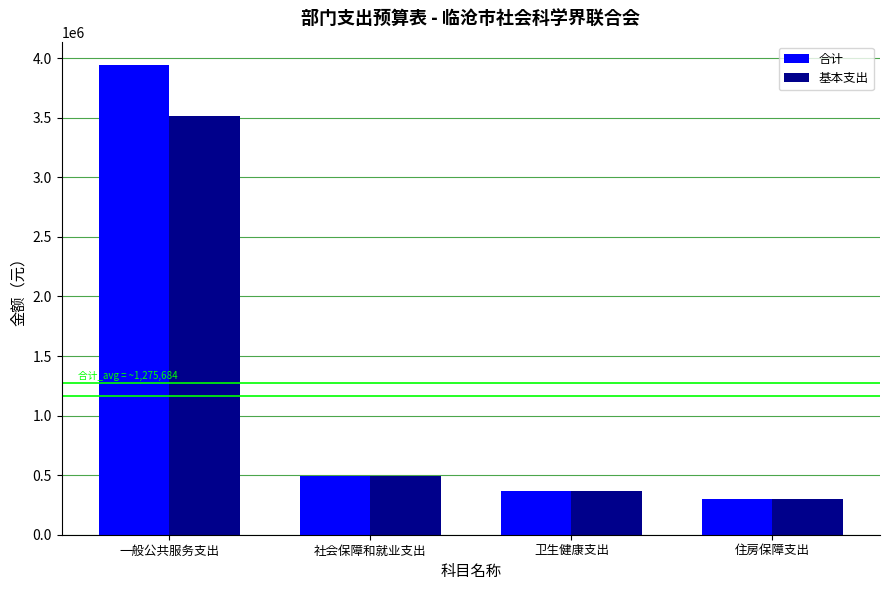

At which label does 合计 first exceed 489362?

一般公共服务支出